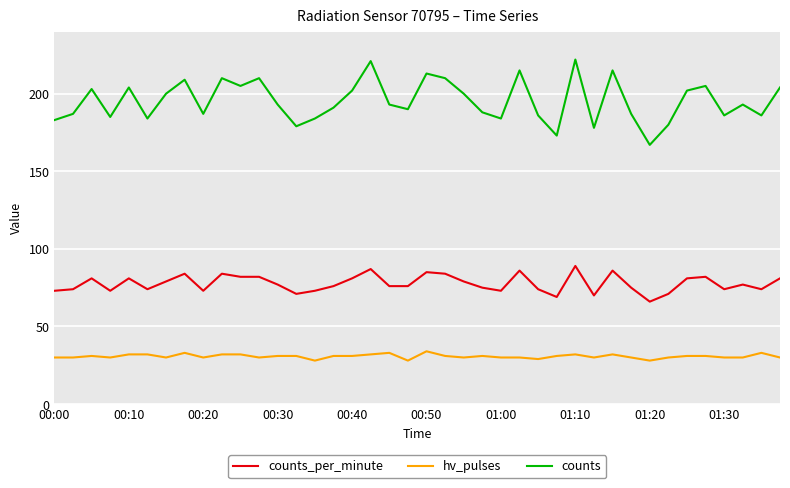

What is the minimum value shown in the chart?

28